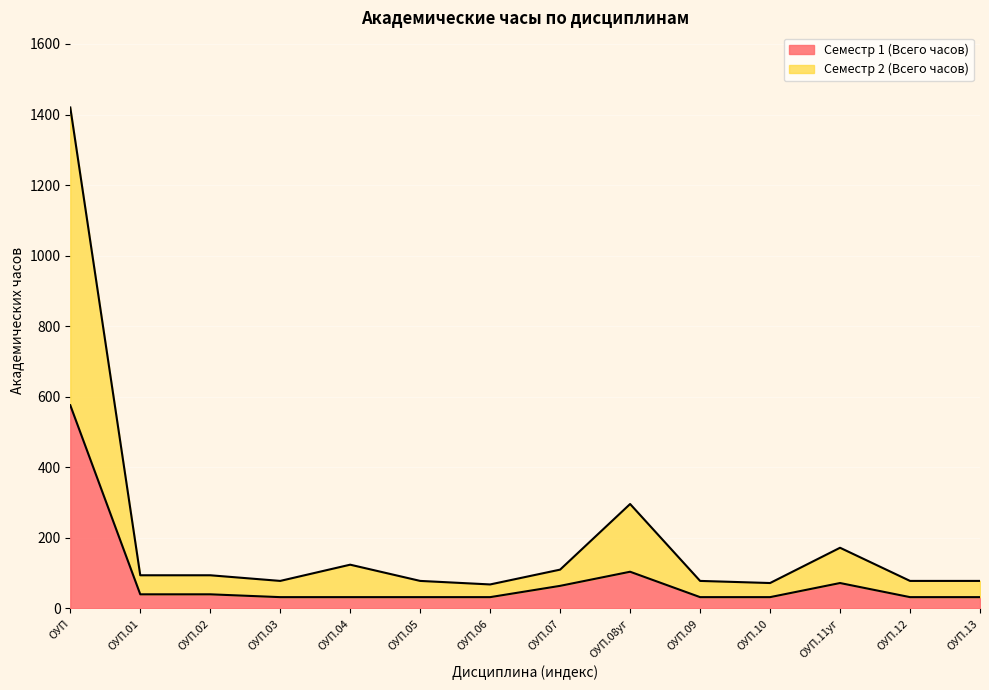

What position from the right is ОУП.02?

12